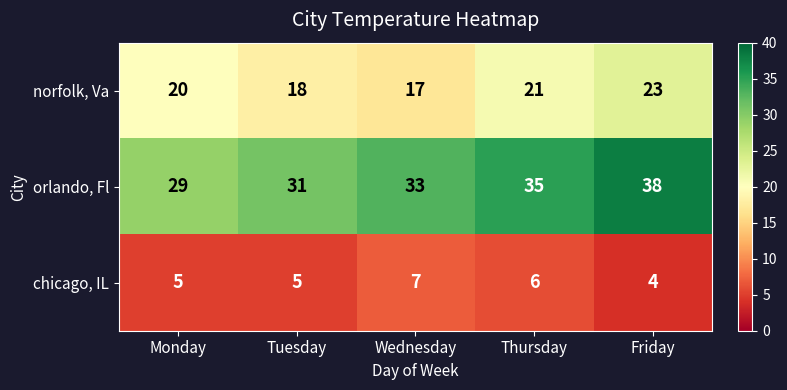

Reading left to right, extract all data points from this chart.

norfolk, Va: Monday=20	Tuesday=18	Wednesday=17	Thursday=21	Friday=23
orlando, Fl: Monday=29	Tuesday=31	Wednesday=33	Thursday=35	Friday=38
chicago, IL: Monday=5	Tuesday=5	Wednesday=7	Thursday=6	Friday=4